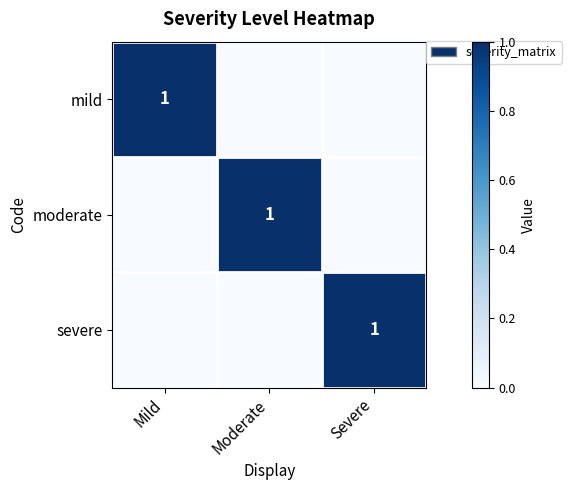

True or false: mild has a value of 1 at Mild.

True